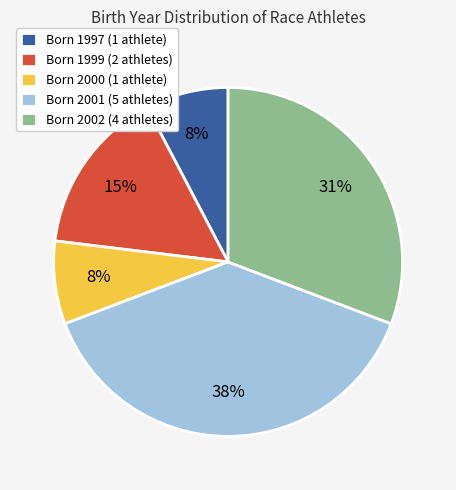

Is there a majority slice in this chart?

No